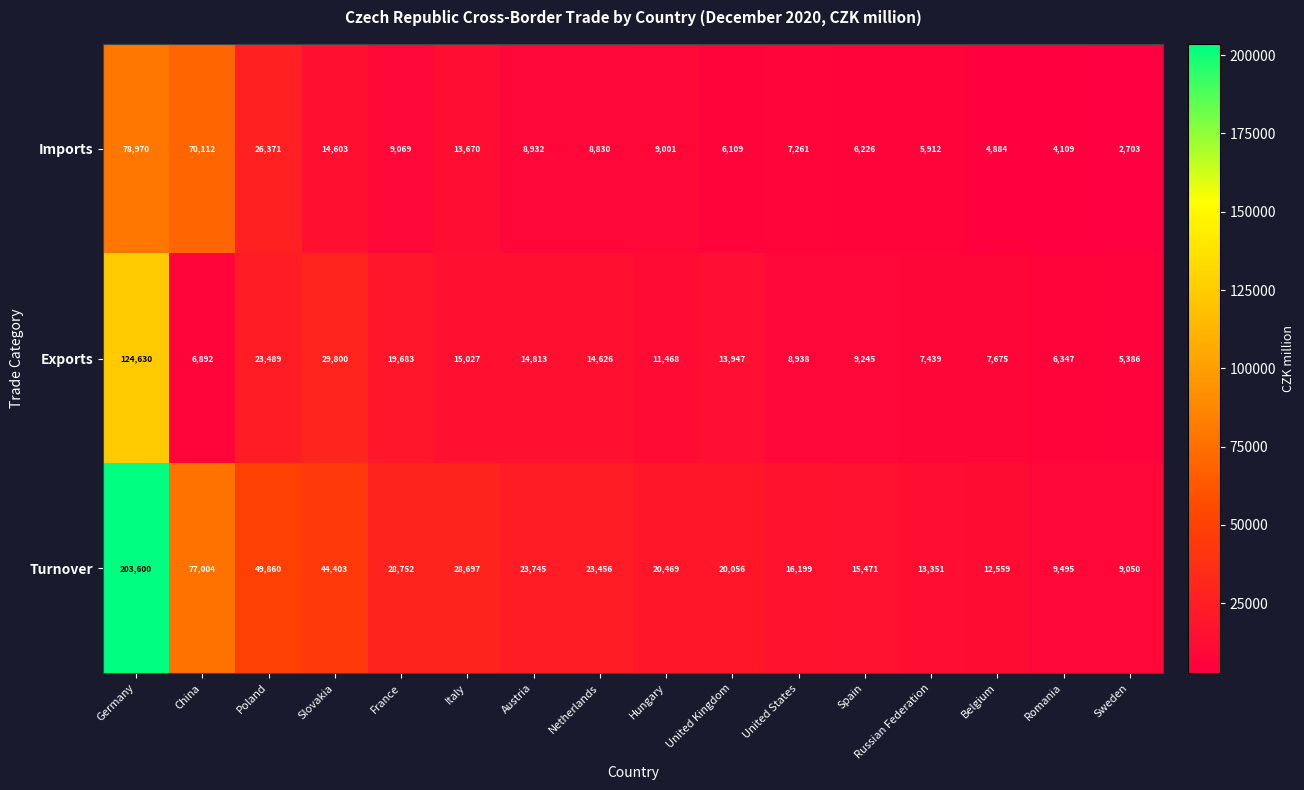

How many series are shown in this chart?

3